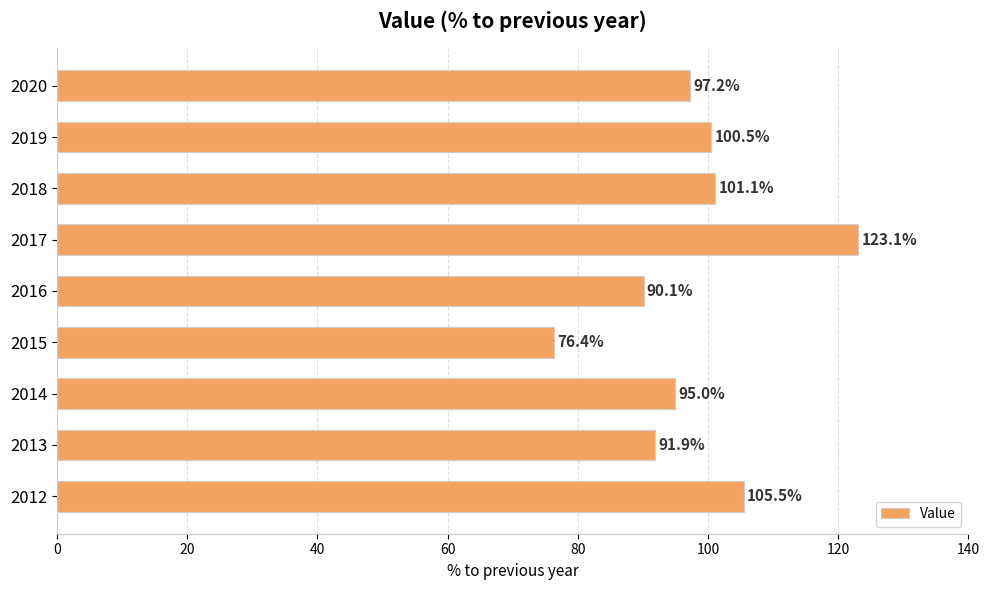

What value does the data have at 2012?

105.5